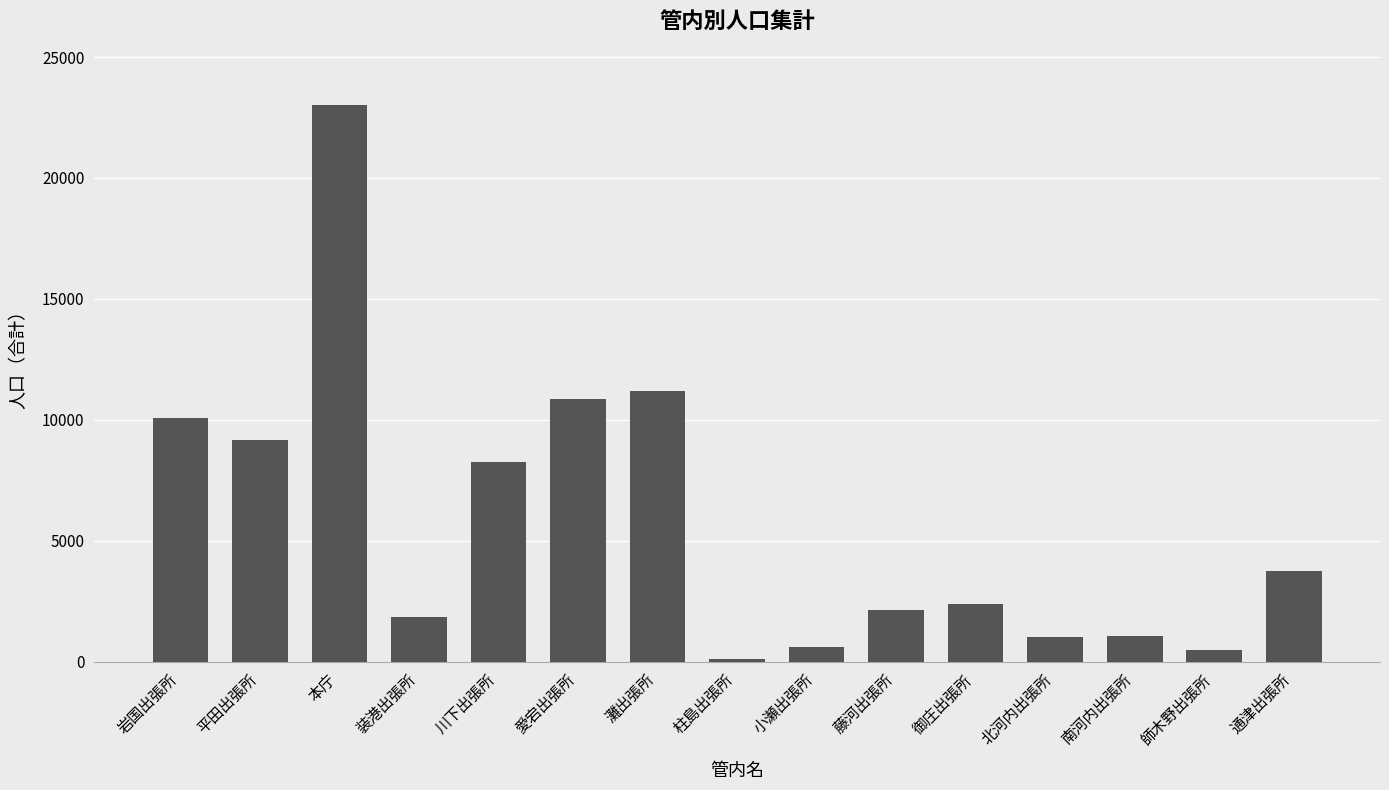

Where is the data nearest to the value 11576?

灘出張所